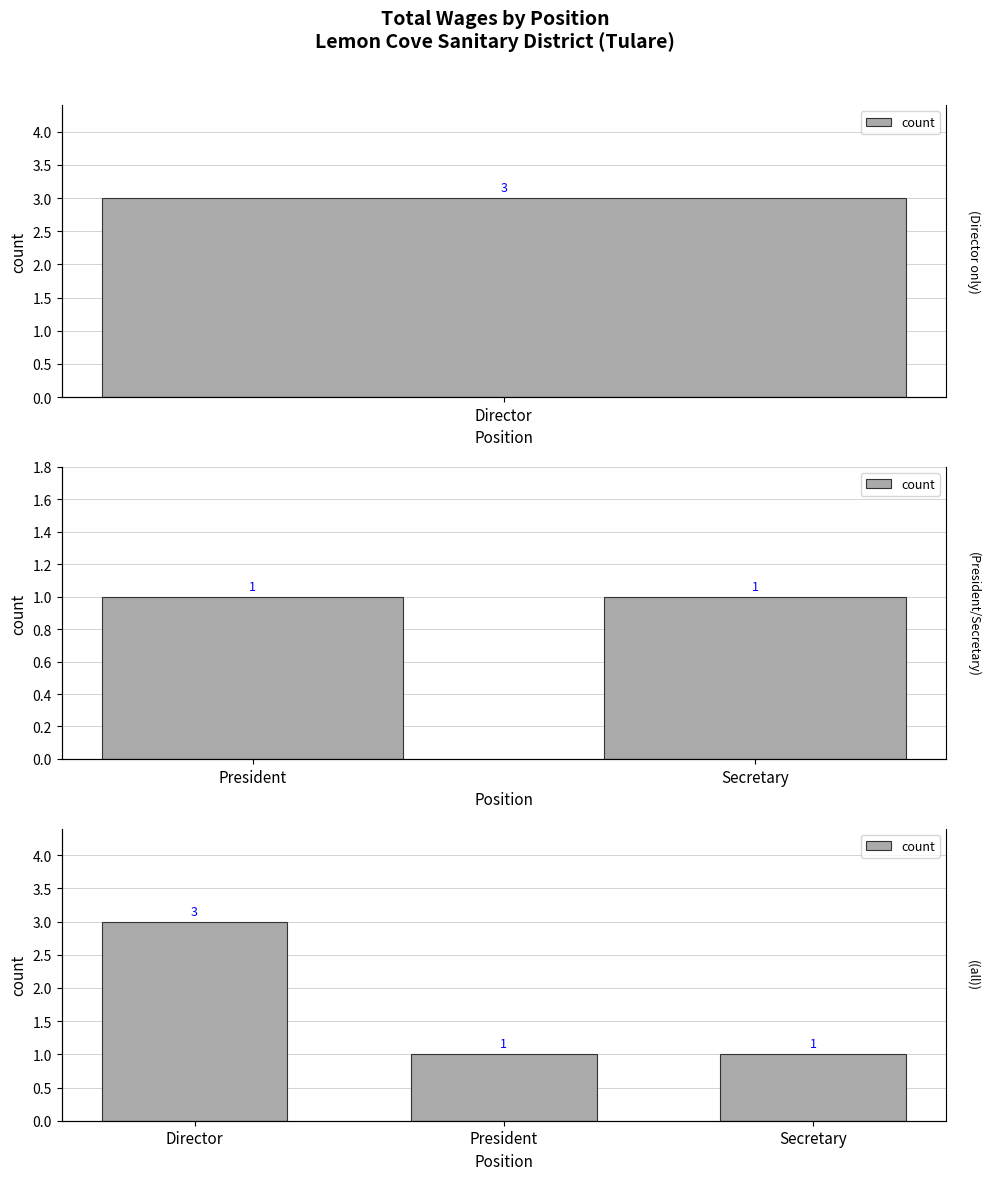

True or false: the data shows 1 at Secretary.

False